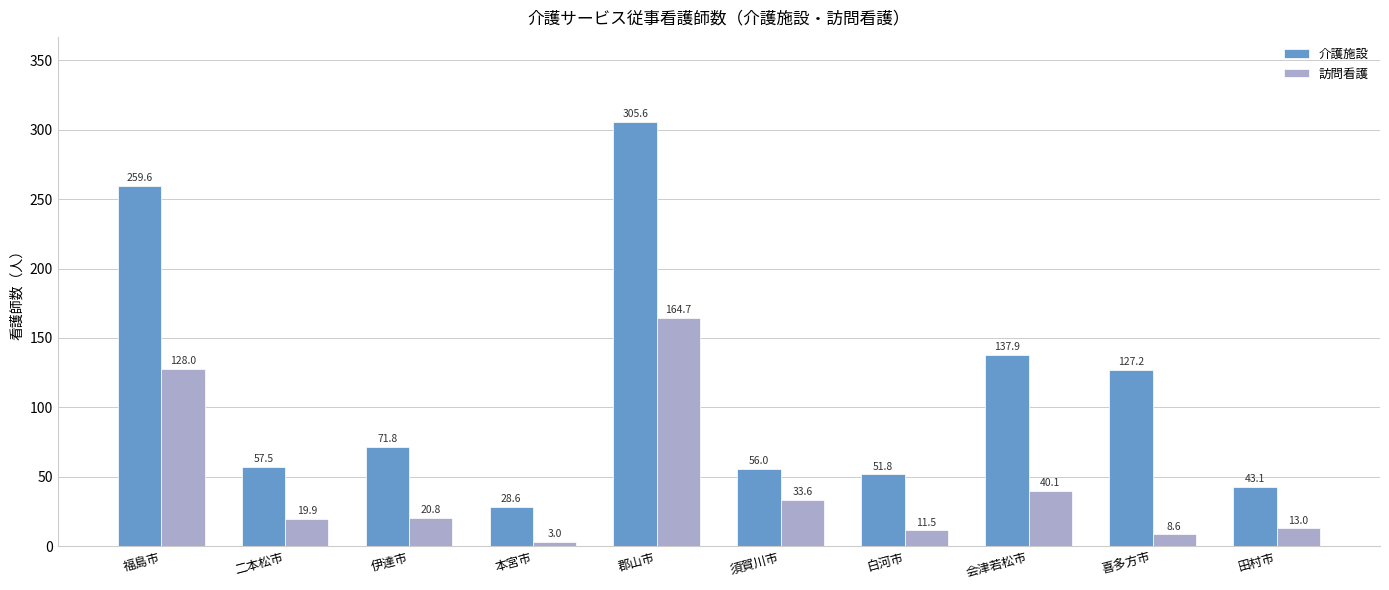

Between 郡山市 and 白河市, which series saw the biggest shift?

介護施設